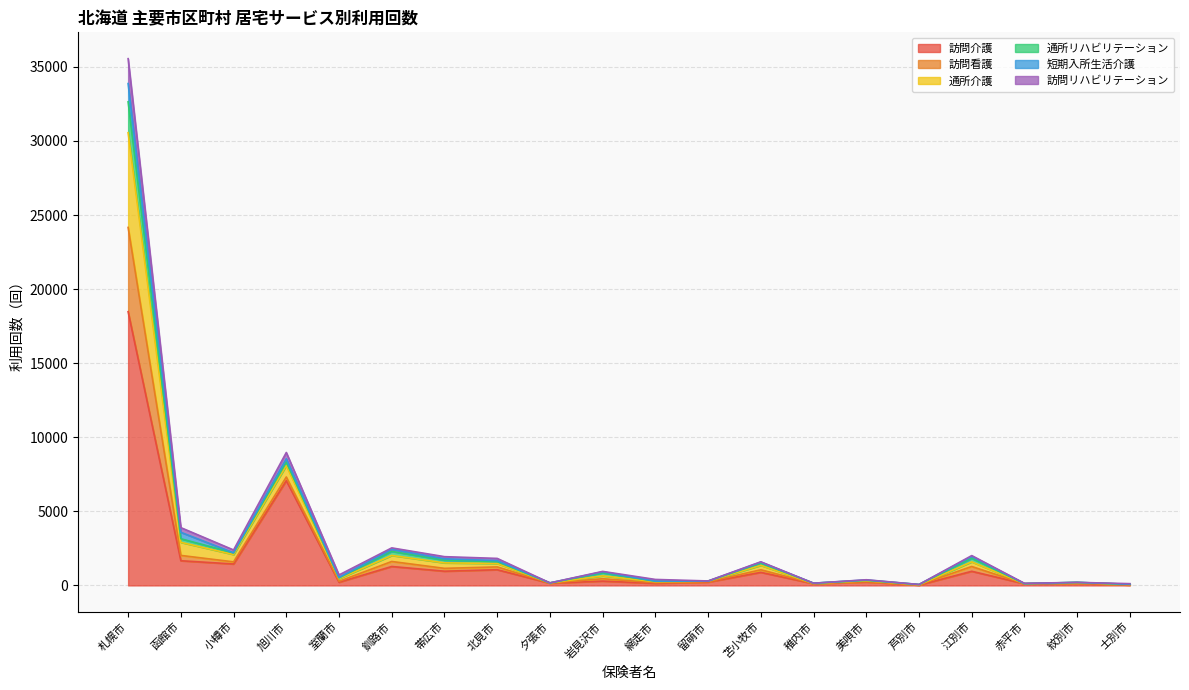

Does the chart display data point markers on the line(s)?

No